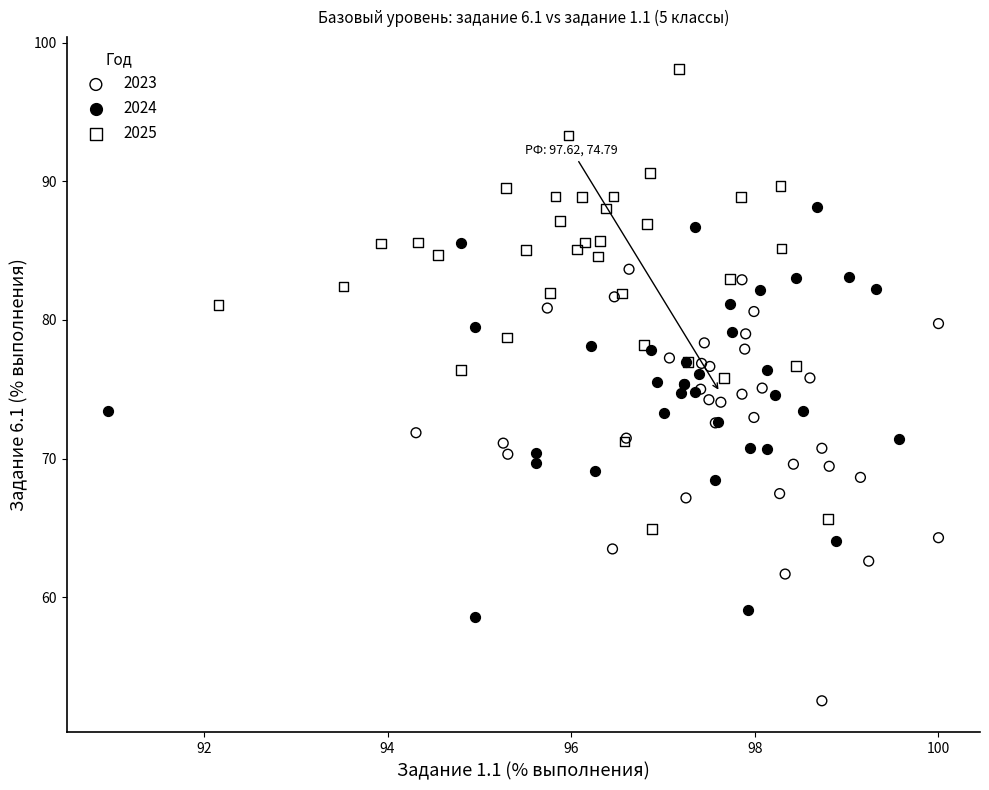

Which series reaches the maximum Y coordinate?

2025